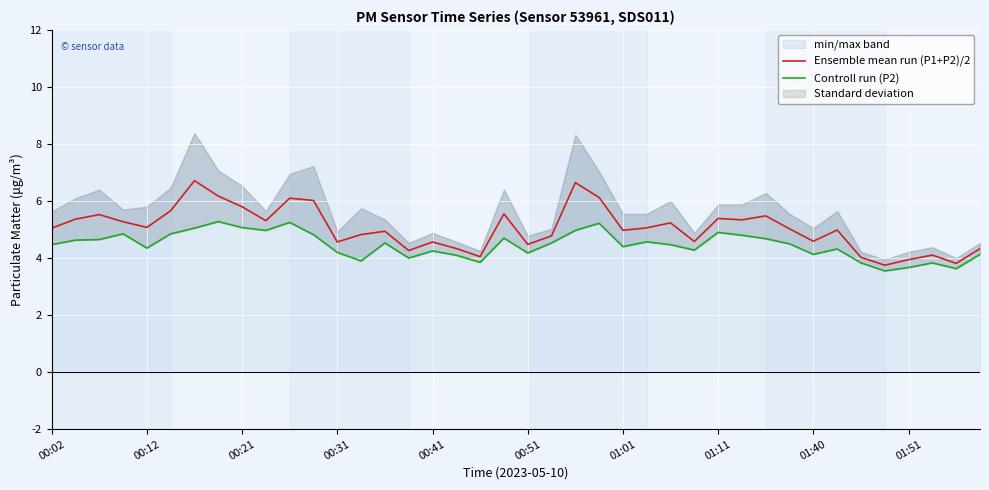

What is the sum of all Controll run (P2) values?

178.4